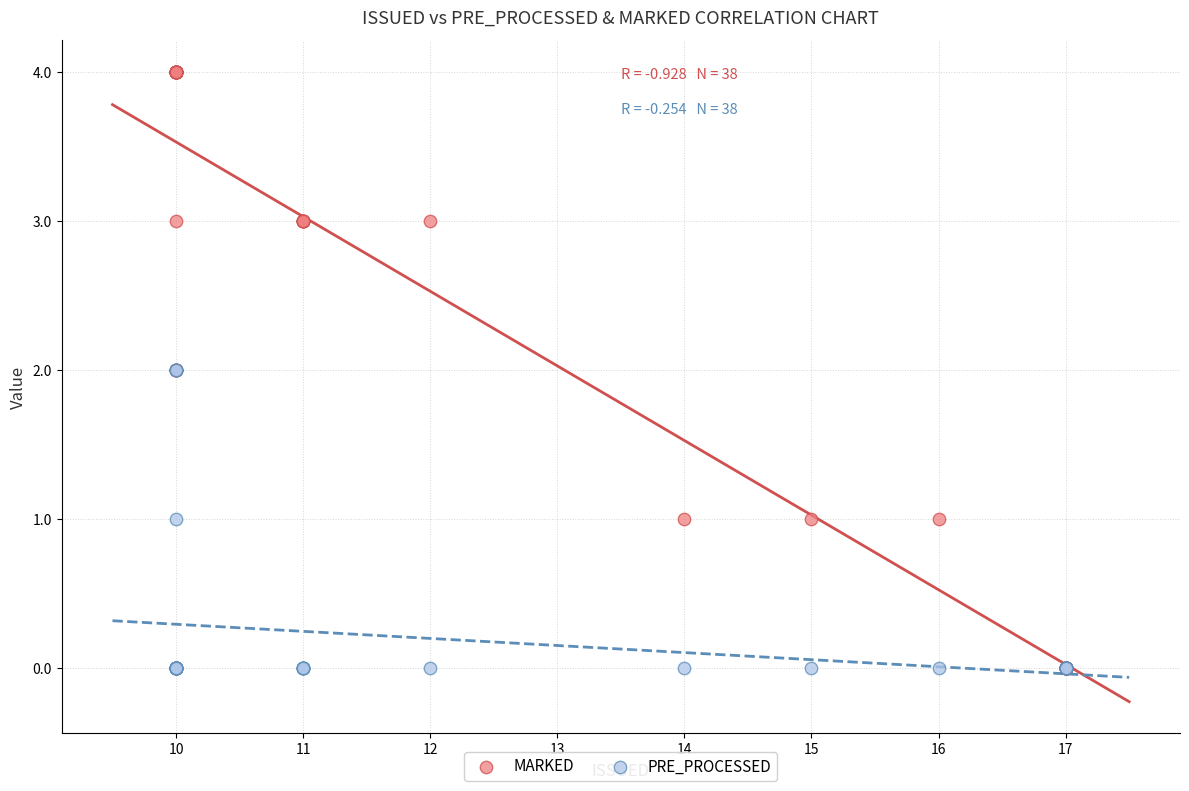

What are all the series names shown in the legend?

MARKED, PRE_PROCESSED